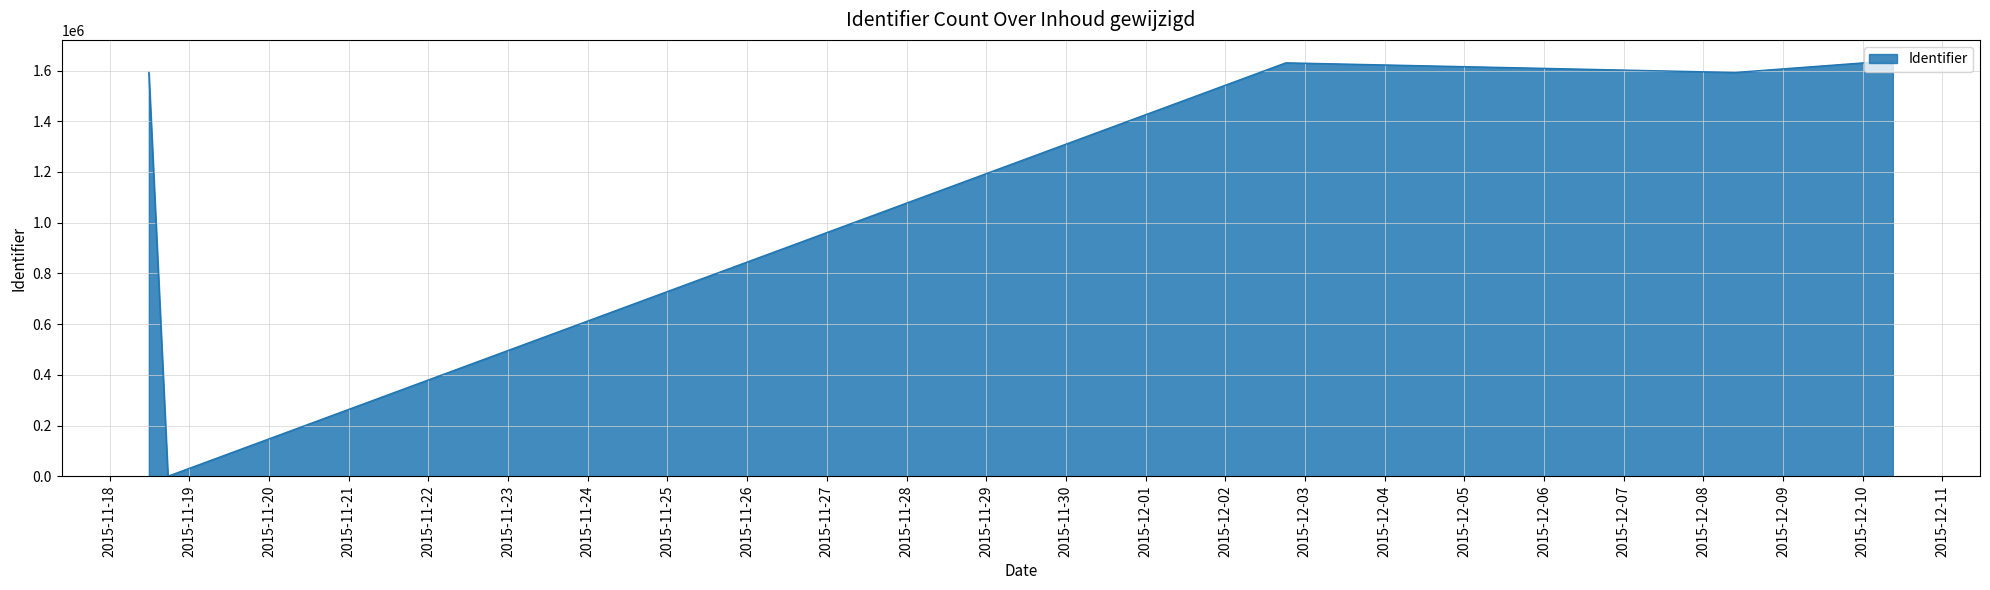

What is the difference between the maximum and minimum values?

1639056